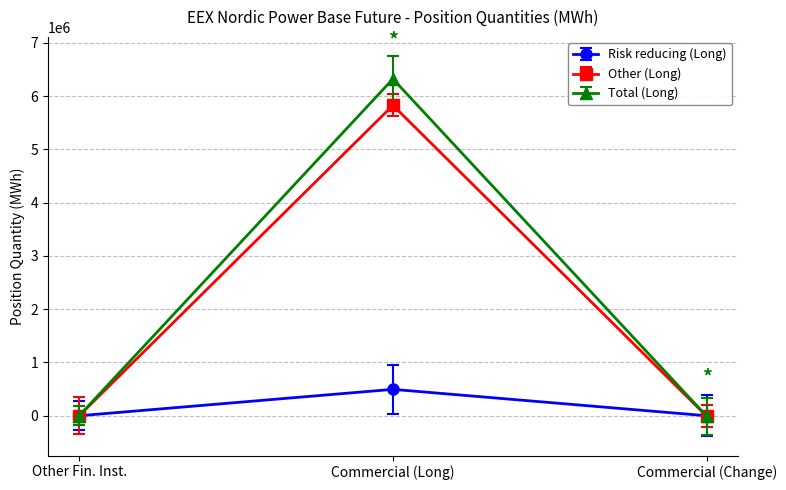

Between Commercial (Long) and Commercial (Change), which series saw the biggest shift?

Total (Long)